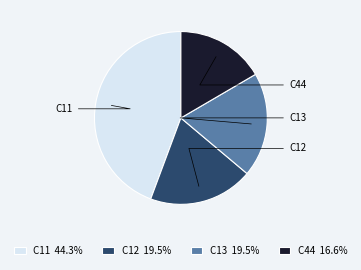

How many segments does this pie chart have?

4